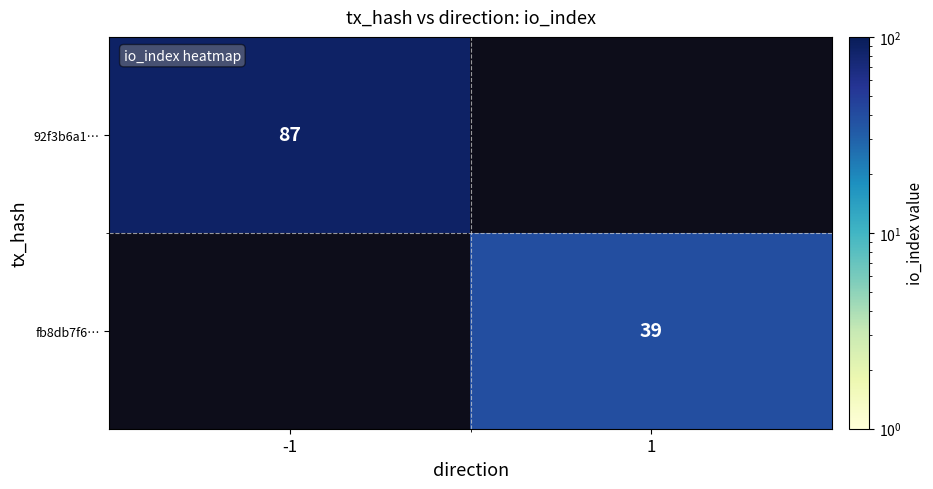

The value of 92f3b6a1… at -1 is 87. True or false?

True